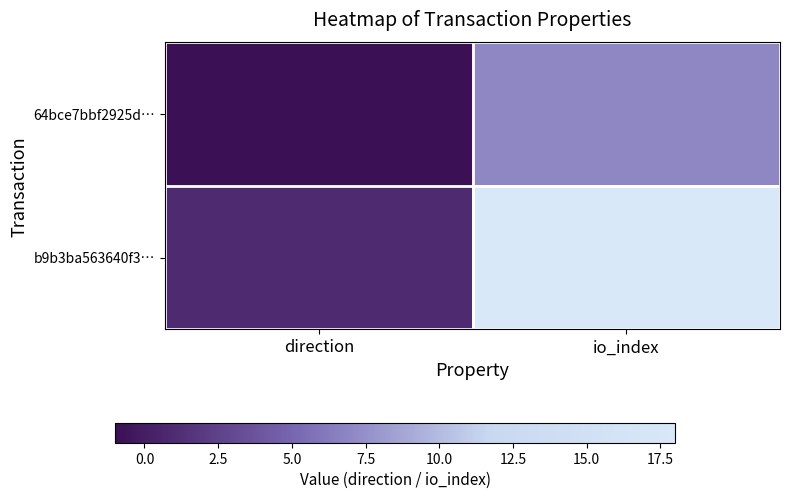

Which category has the lowest value across all series?

direction